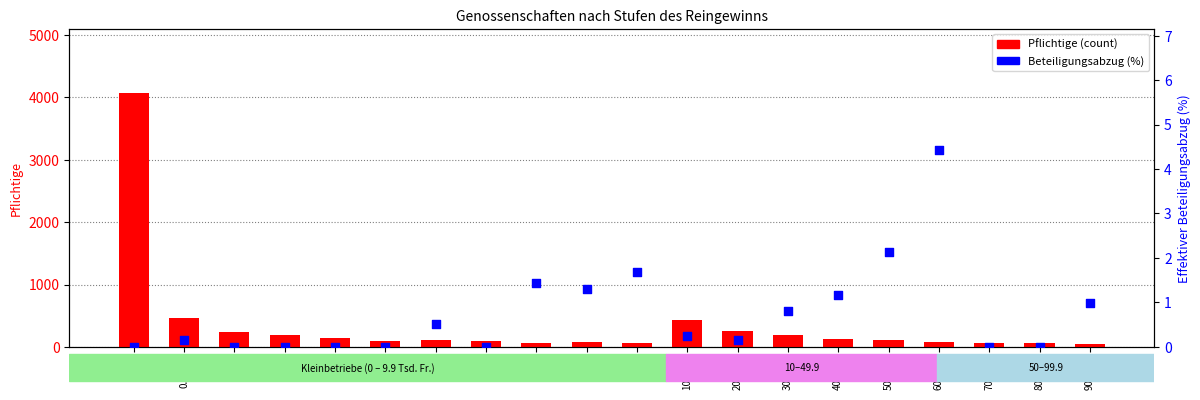

What are all the series names shown in the legend?

Pflichtige (count), Beteiligungsabzug (%)